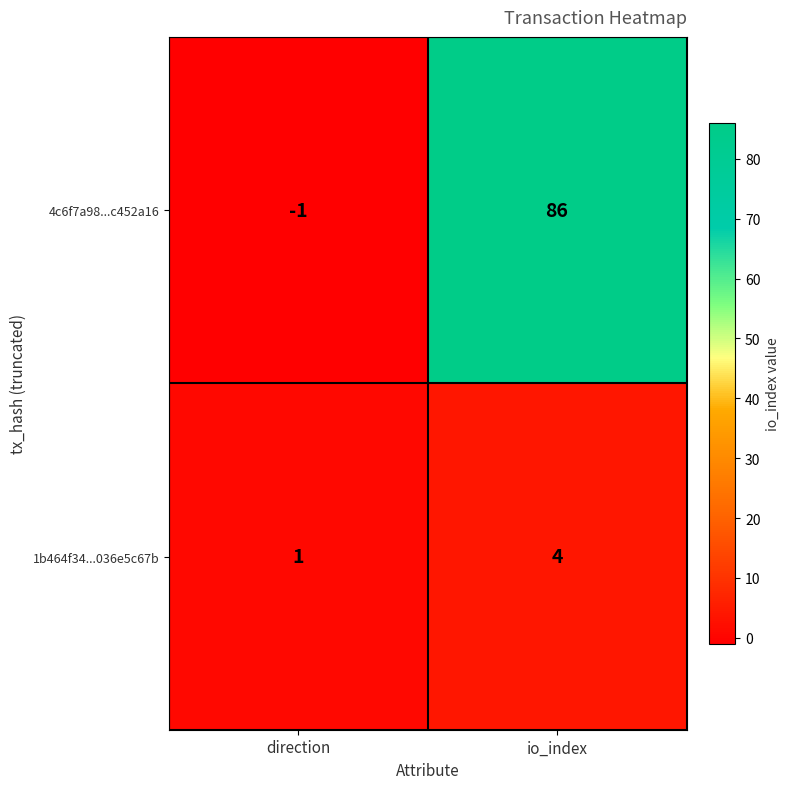

Which series has the largest range (max minus min)?

4c6f7a98...c452a16